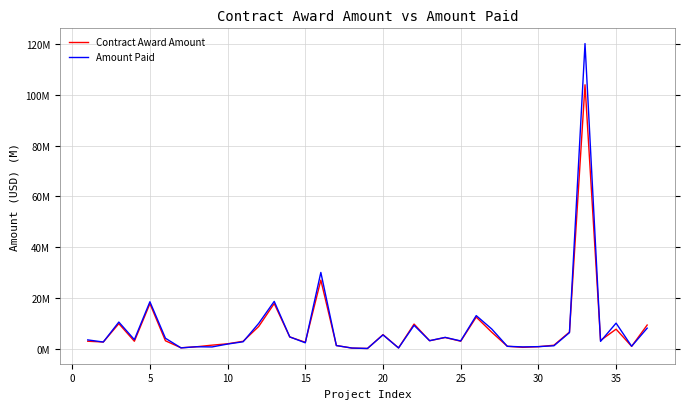

Is this an area chart (filled region under the line)?

No